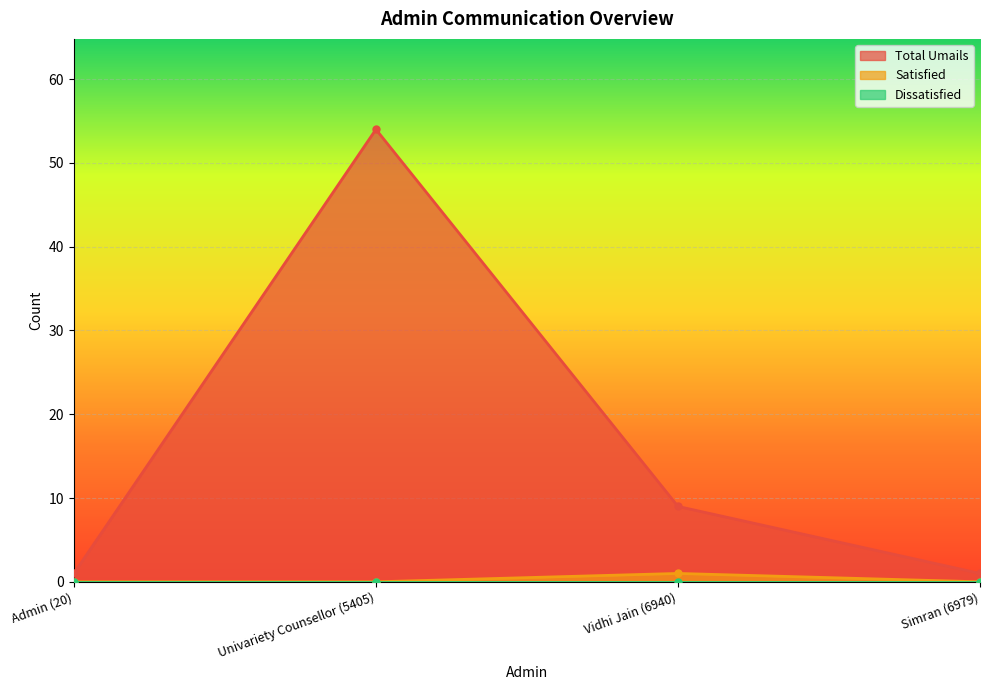

How many interior local peaks does the Total Umails series have?

1